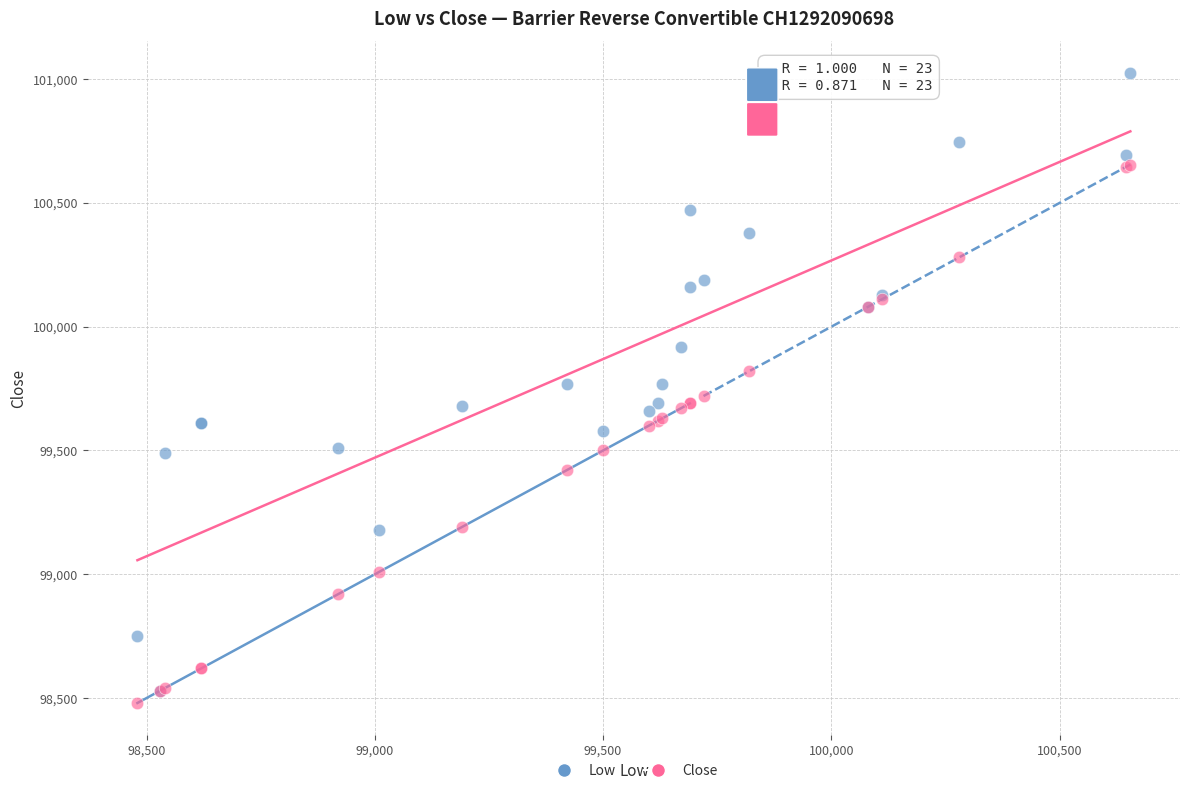

What are all the series names shown in the legend?

Low, Close